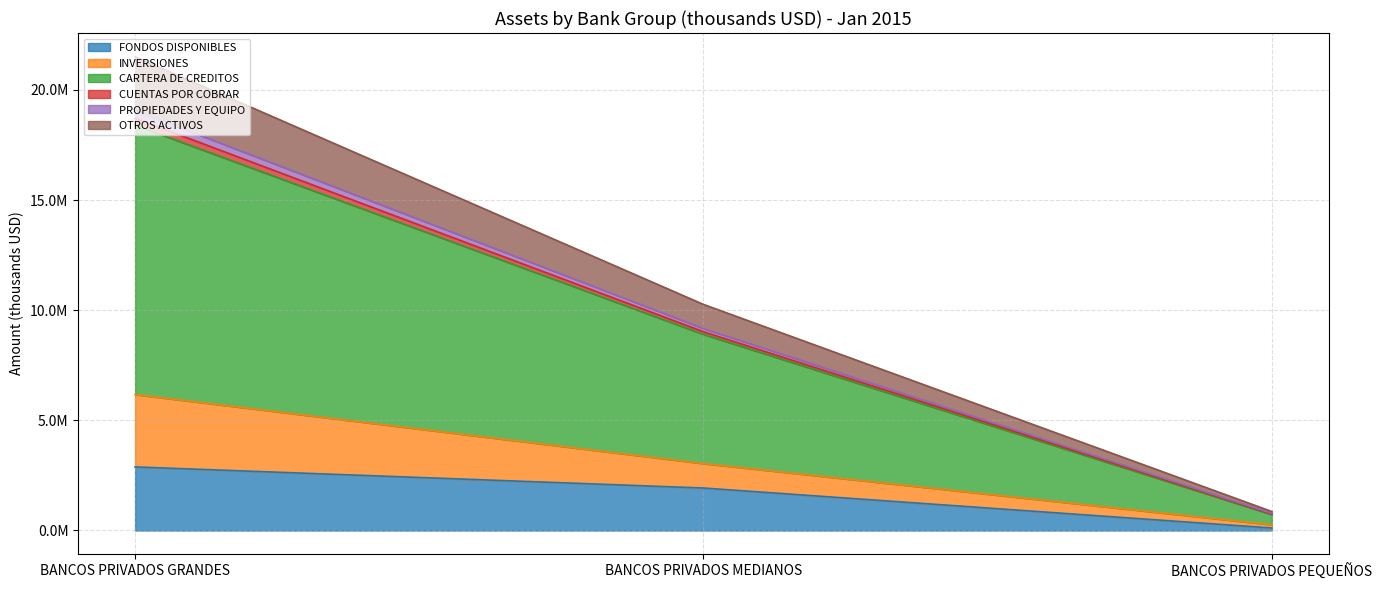

What is the difference between the maximum and minimum values in the FONDOS DISPONIBLES series?

2772939.0